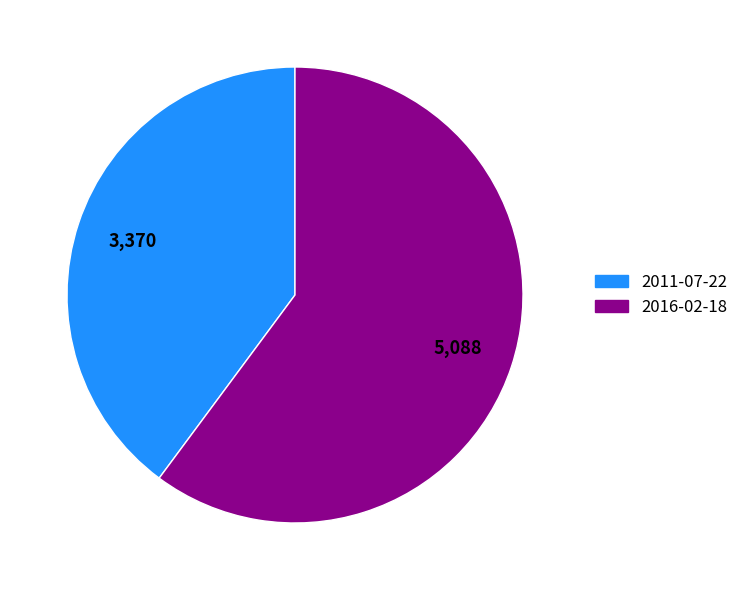

True or false: 2011-07-22 accounts for 40% of the total.

True